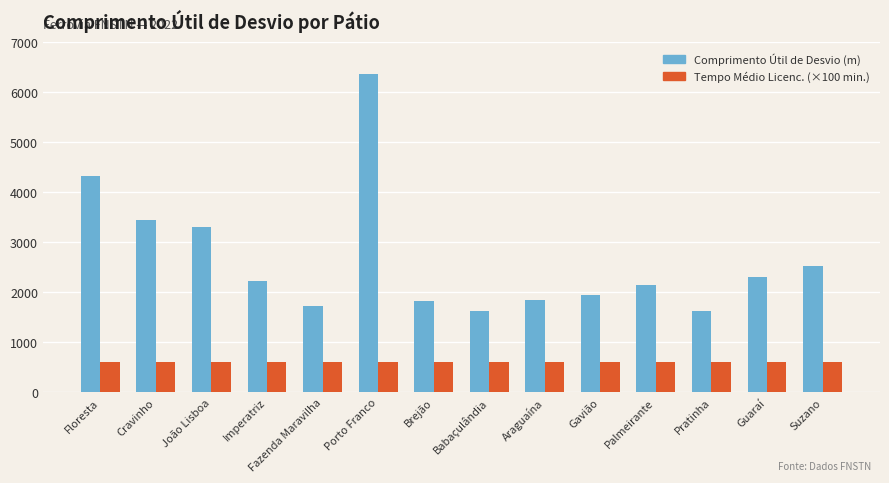

At how many categories does at least one series exceed 5128?

1